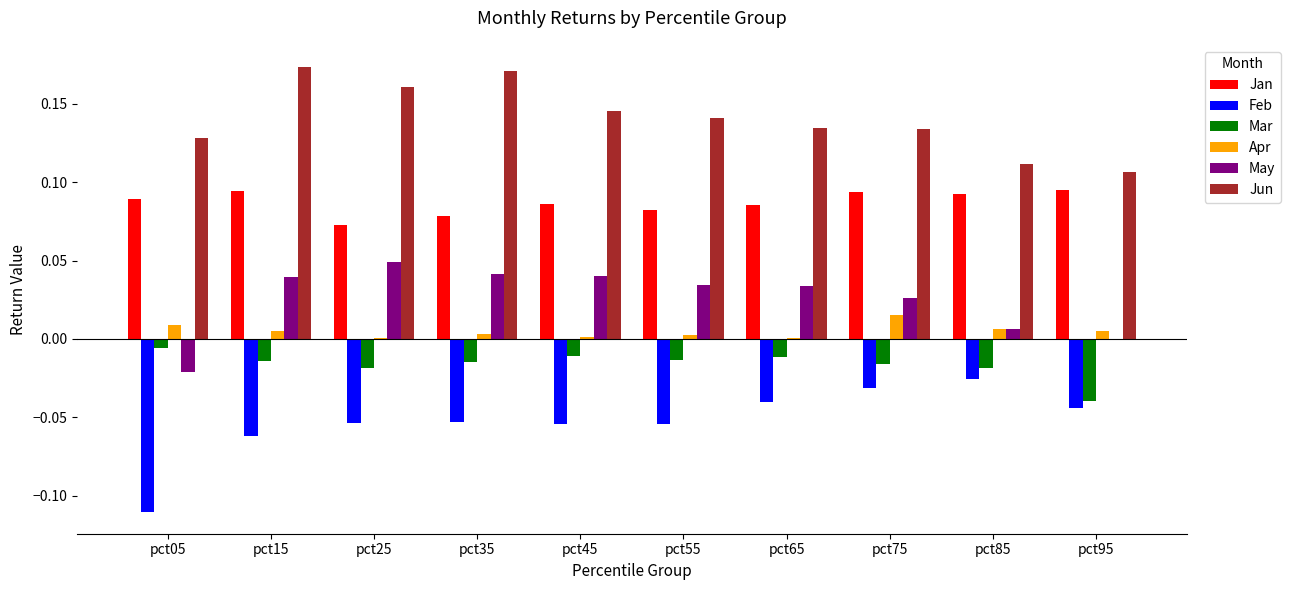

Which series has the largest total across all categories?

Jun